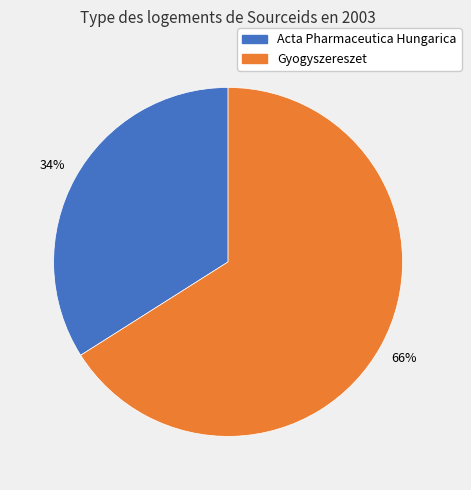

To the nearest percent, what is the difference between the largest and smallest slice percentages?

32%